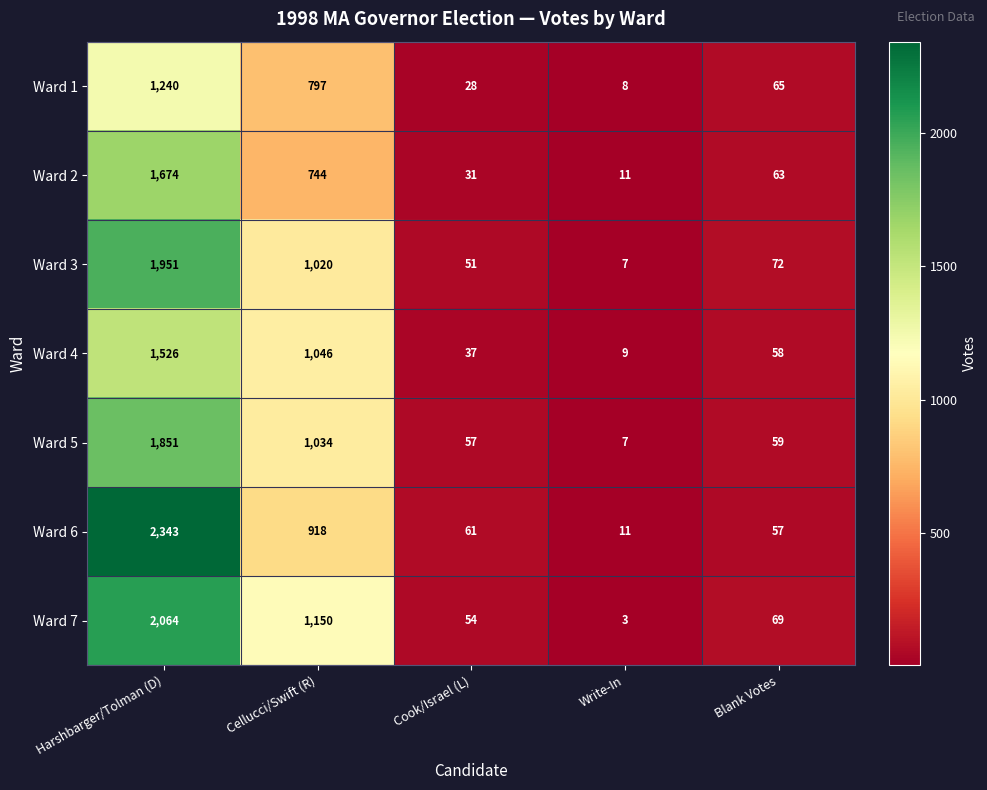

Where does the Ward 1 series first go above 65?

Harshbarger/Tolman (D)